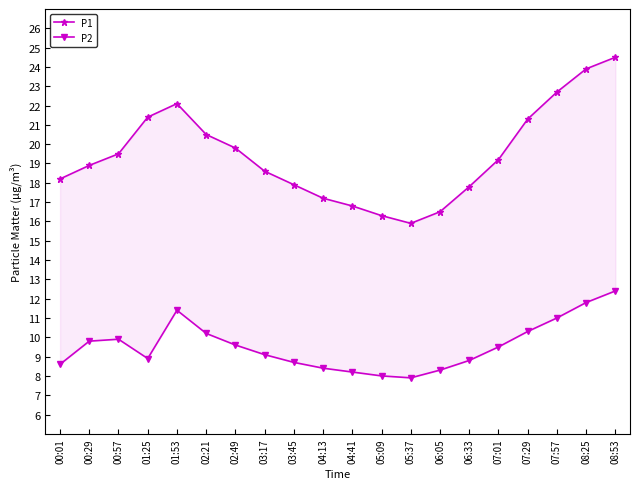

What position from the left is 04:13?

10